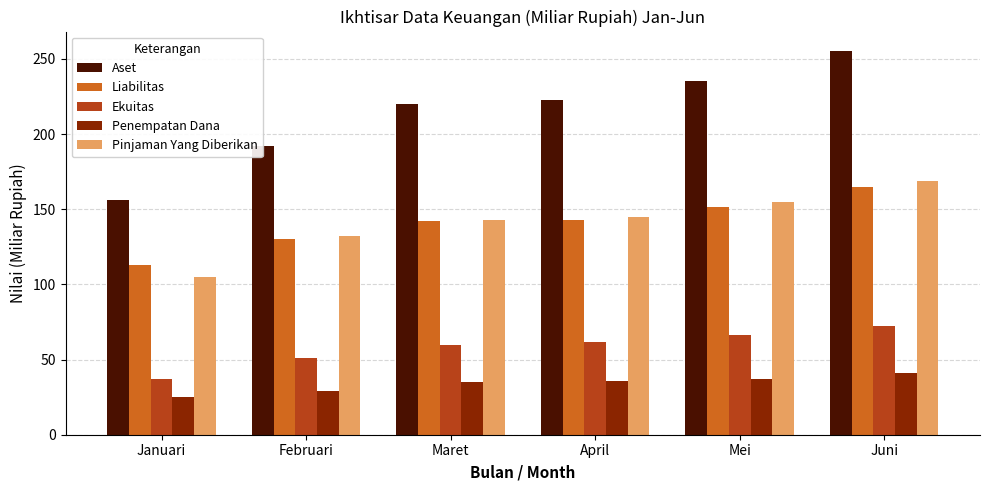

The Aset series shows 67.5 at Januari. True or false?

False